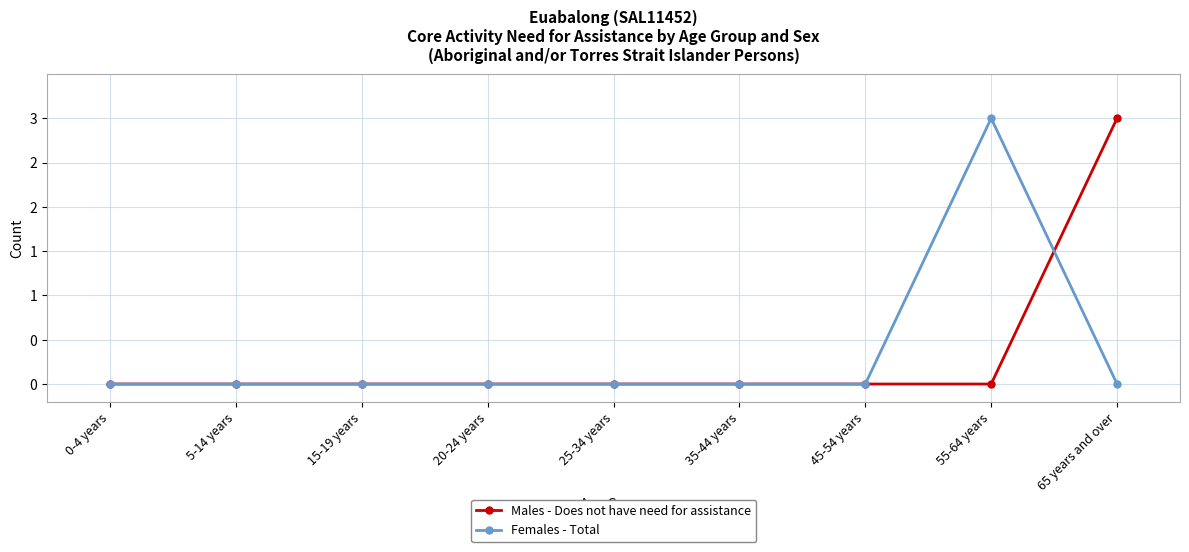

Where is Females - Total nearest to the value 1?

0-4 years